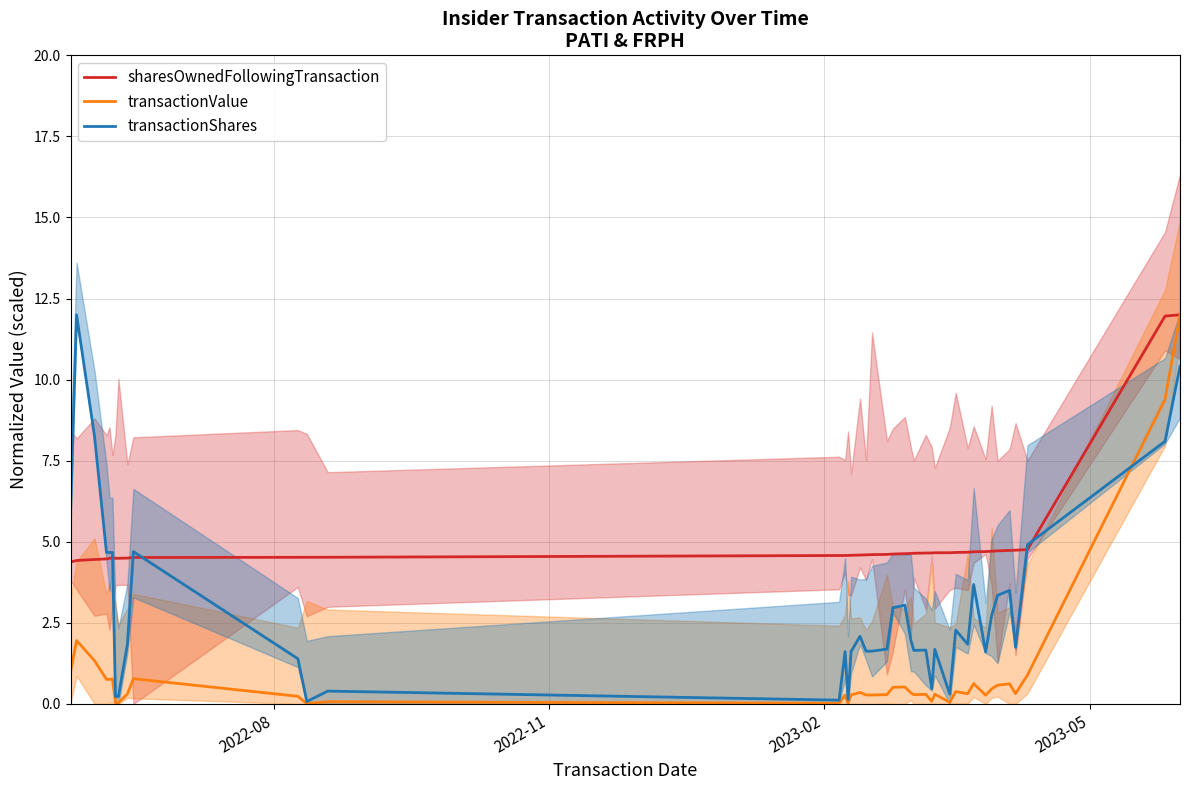

What is the difference between the second highest and second lowest values in the transactionShares series?

10.3